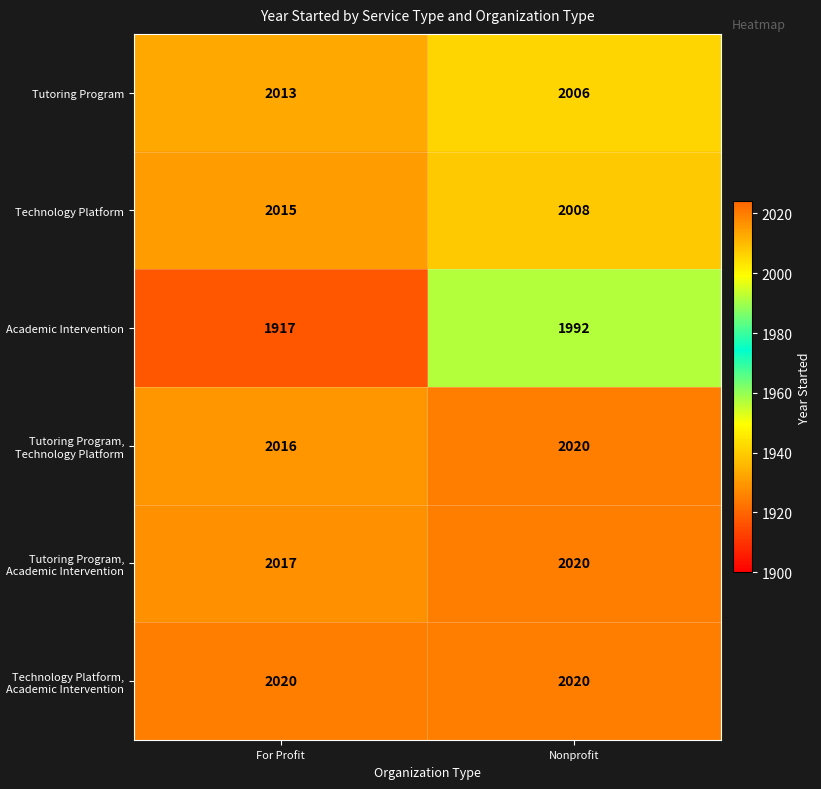

What value does the Tutoring Program, Academic Intervention series have at Nonprofit?

2020